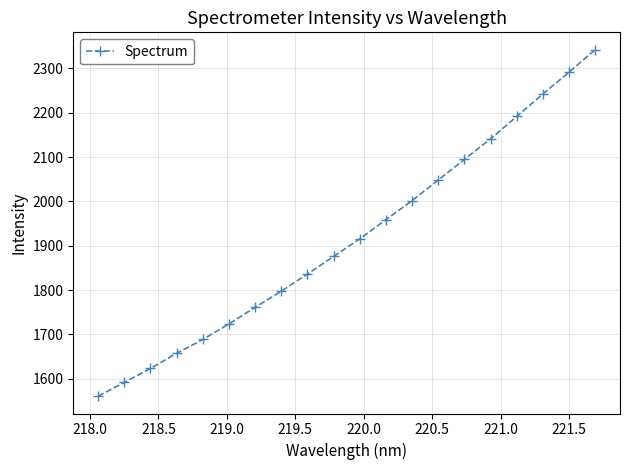

What is the difference between the maximum and second lowest values?

750.4